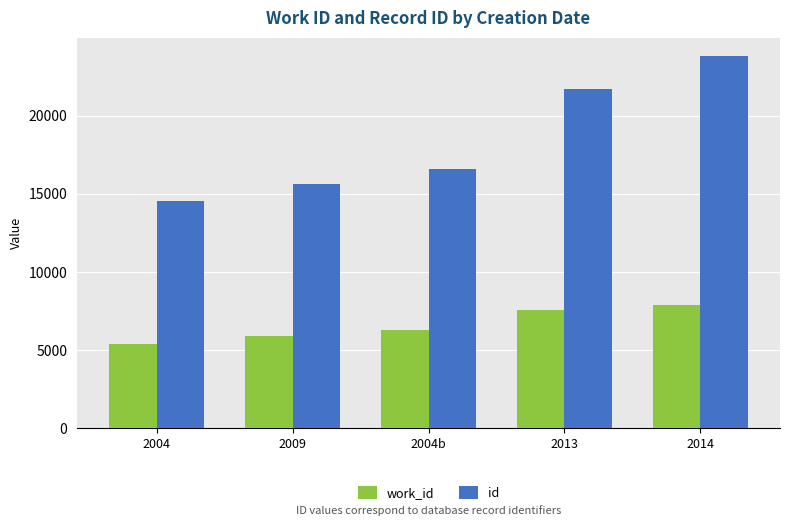

Which label corresponds to the smallest value in the chart?

2004